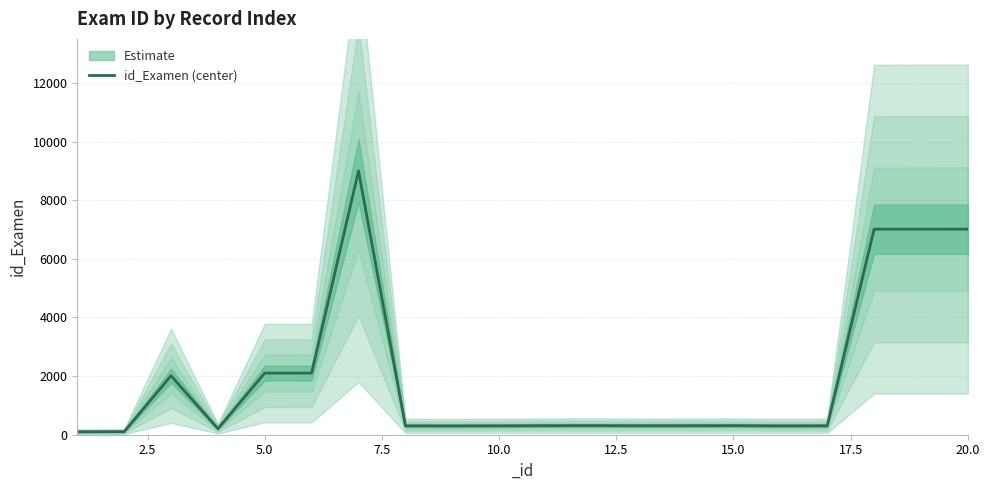

True or false: the data has more than 2 interior local peaks.

True